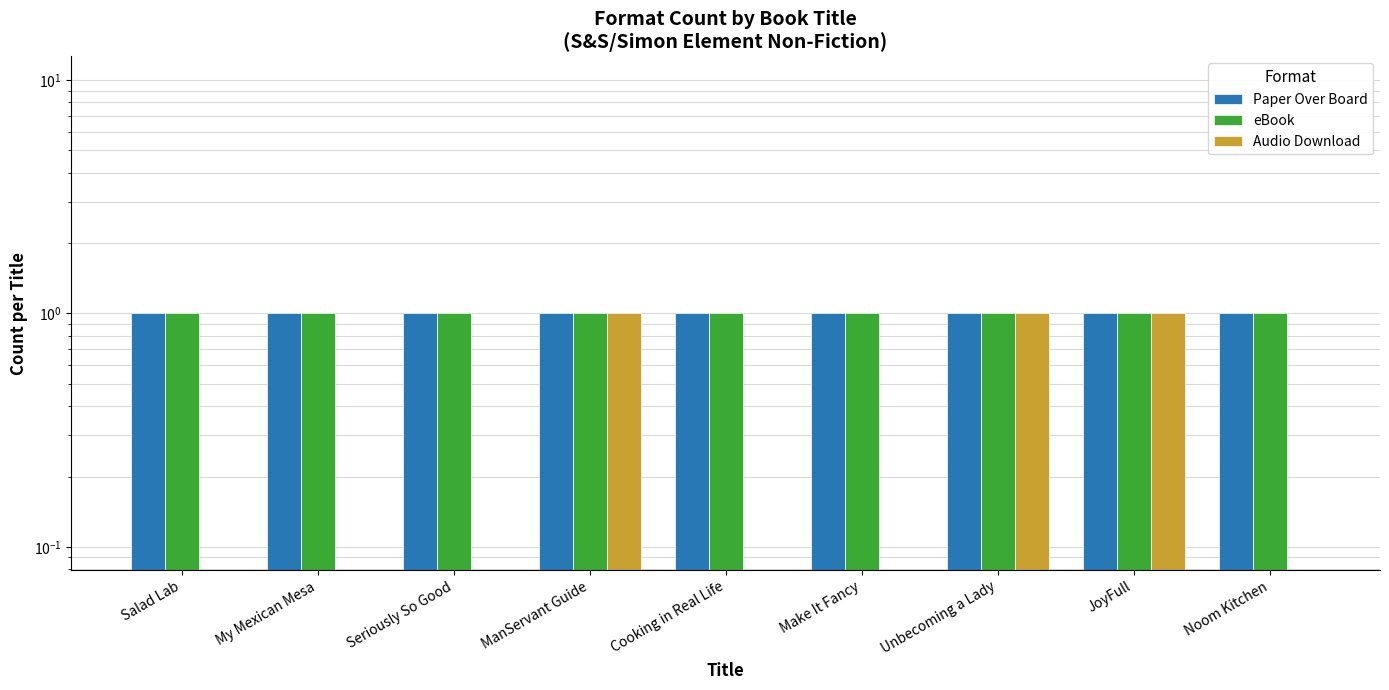

What are all the series names shown in the legend?

Paper Over Board, eBook, Audio Download